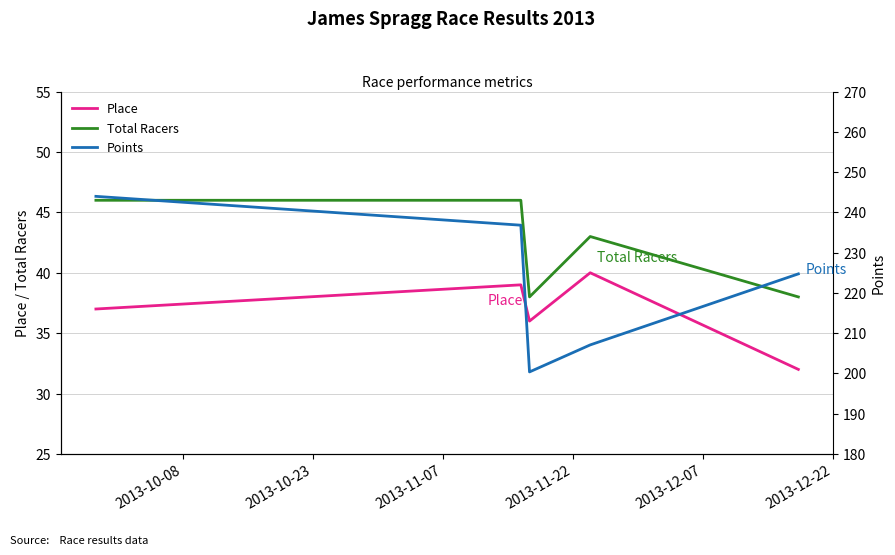

What is the average value of the Points series?

222.6